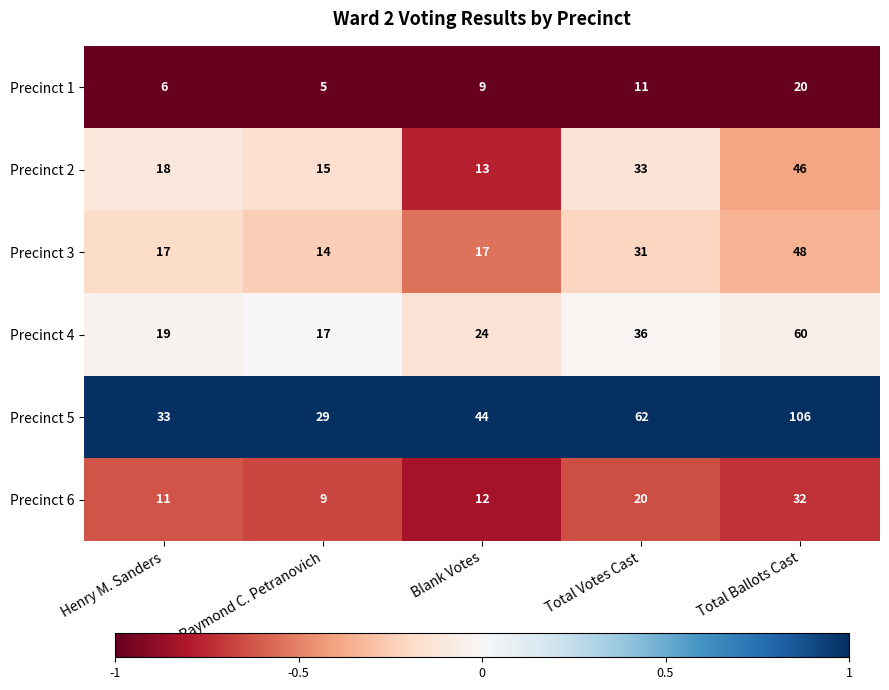

What is the sum of all Precinct 5 values?

274